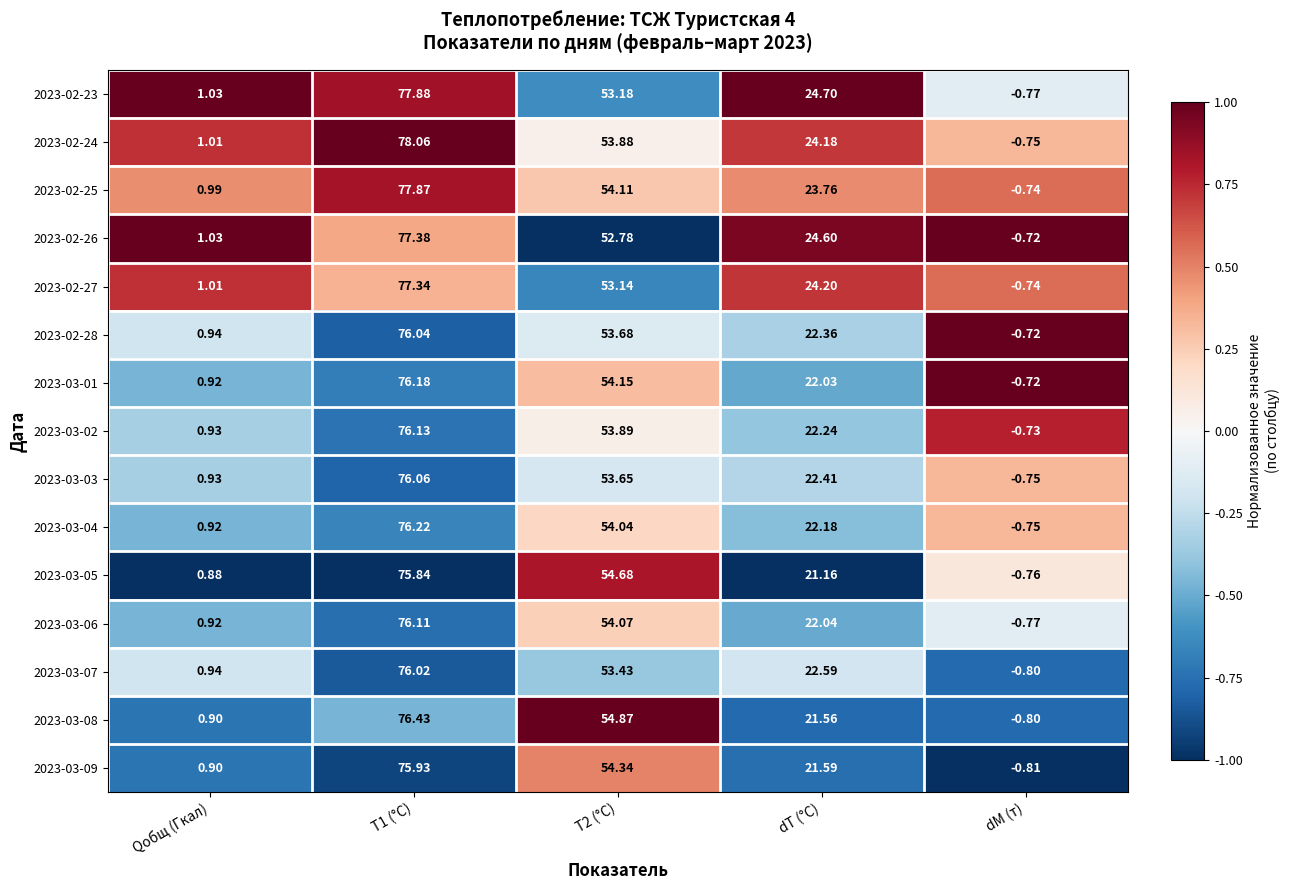

Between T2 (°C) and dT (°C), which series saw the biggest shift?

2023-03-05